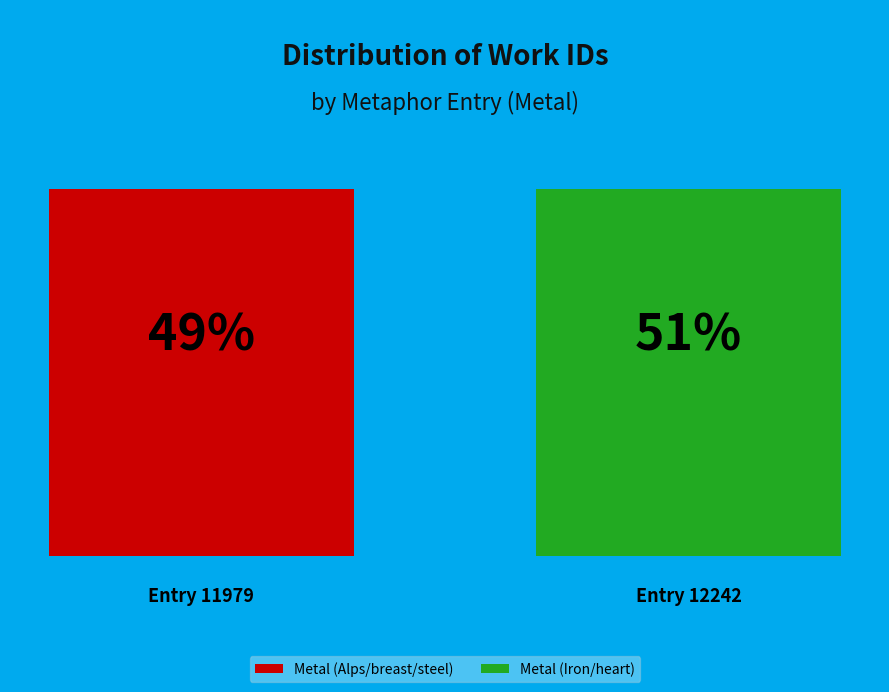

Combined, what portion of the pie is Metal (Iron/heart) and Metal (Alps/breast/steel)?

100.0%